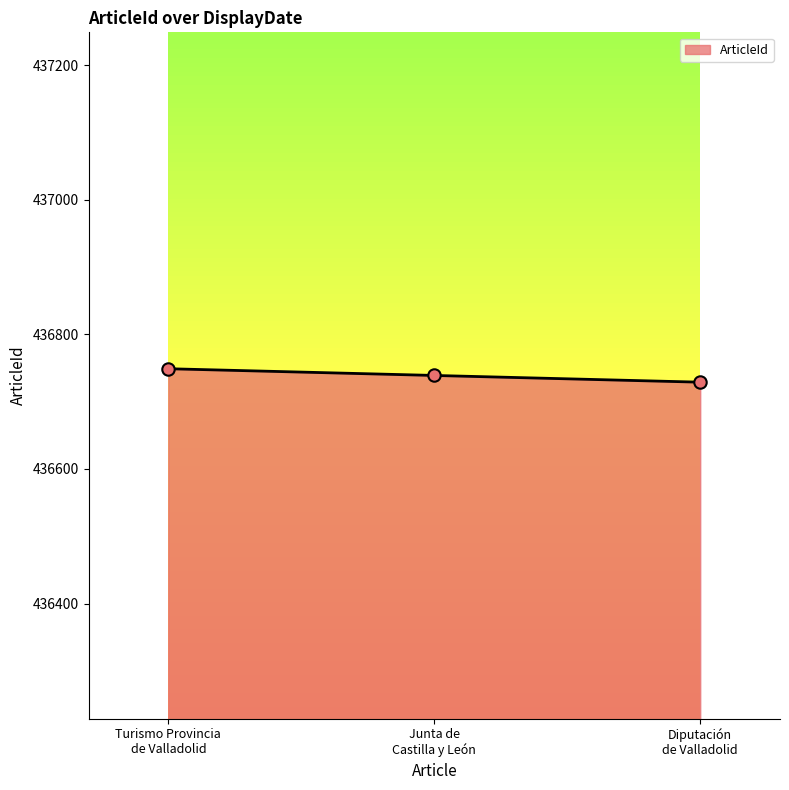

What is the sum of all values?

1310217